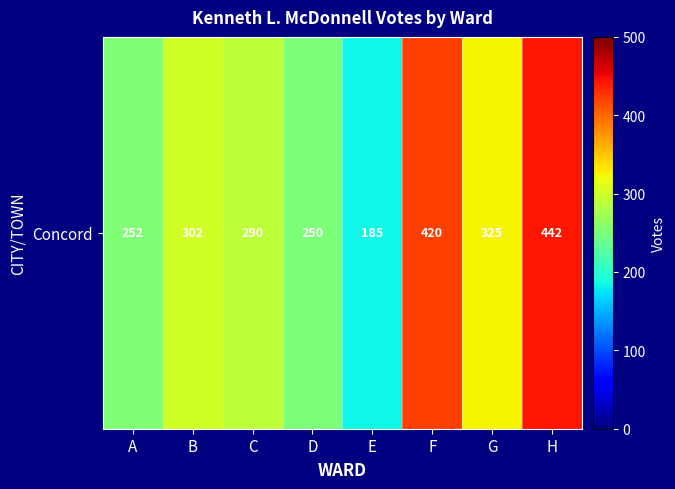

What is the sum of all values?

2466